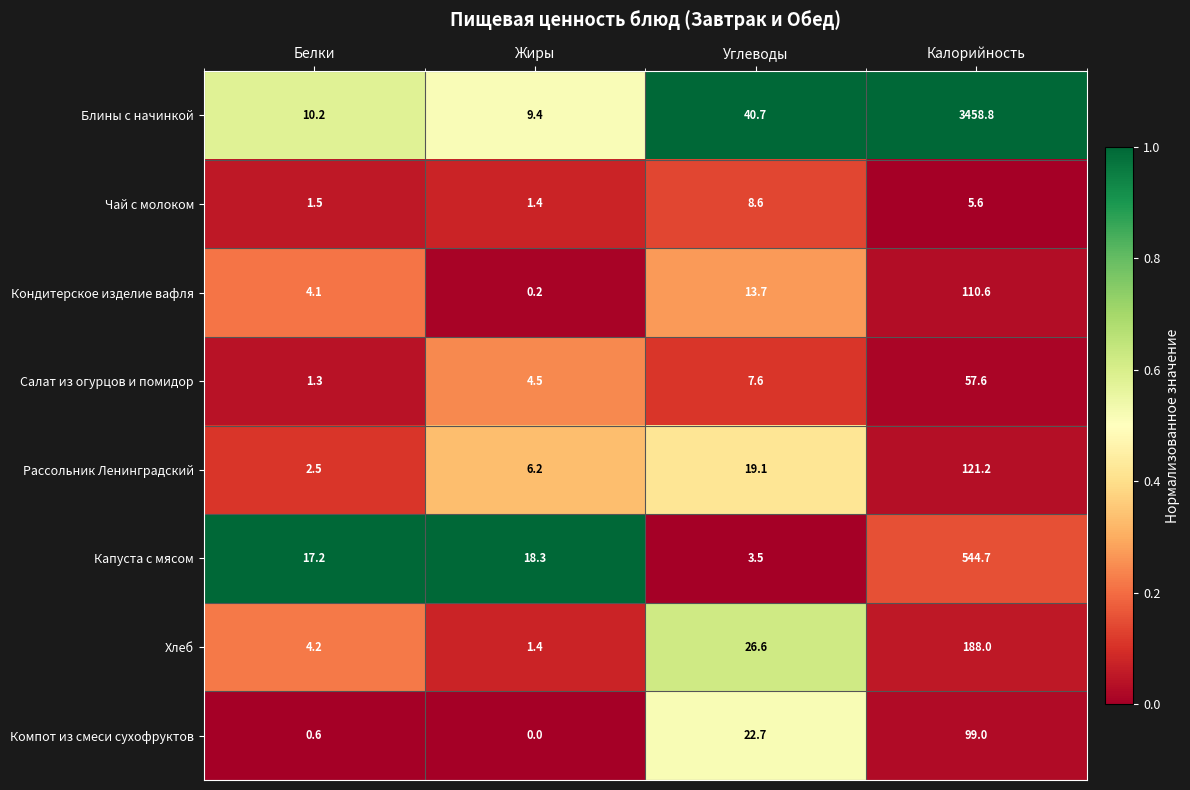

Where does the Компот из смеси сухофруктов series first go above 22?

Углеводы